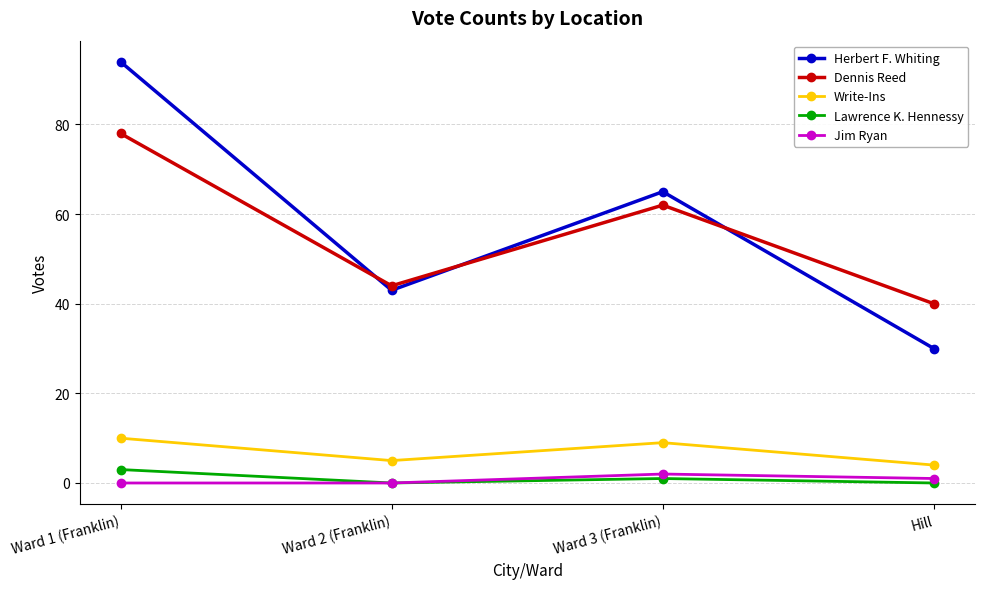

Read the Write-Ins value at Ward 3 (Franklin).

9